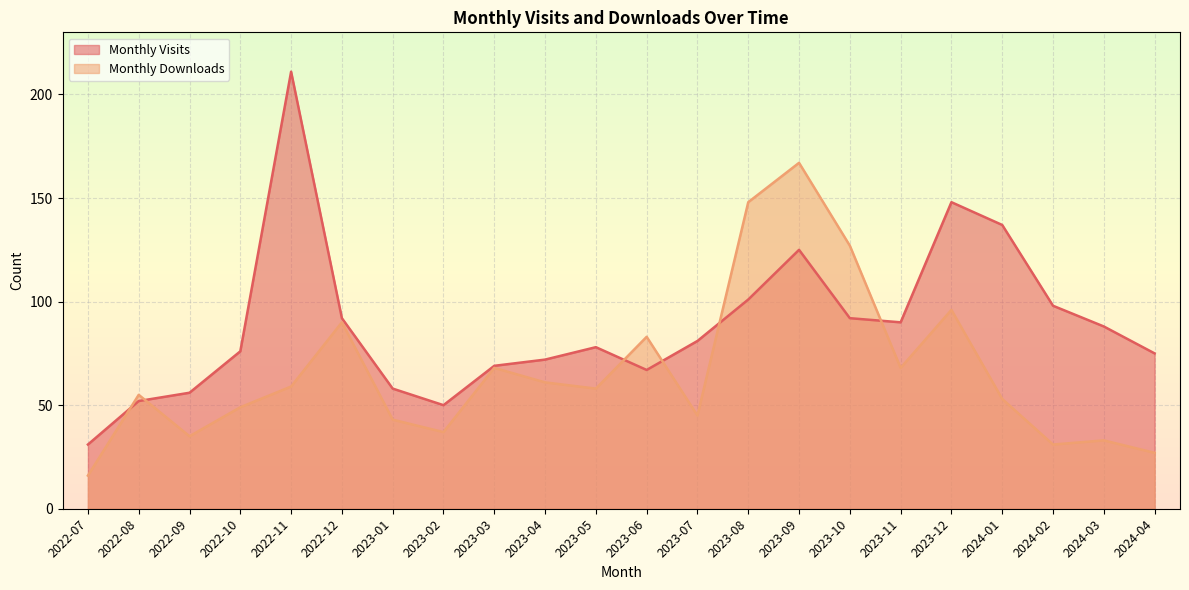

Rank the series by their maximum value, from lowest to highest.

Monthly Downloads, Monthly Visits